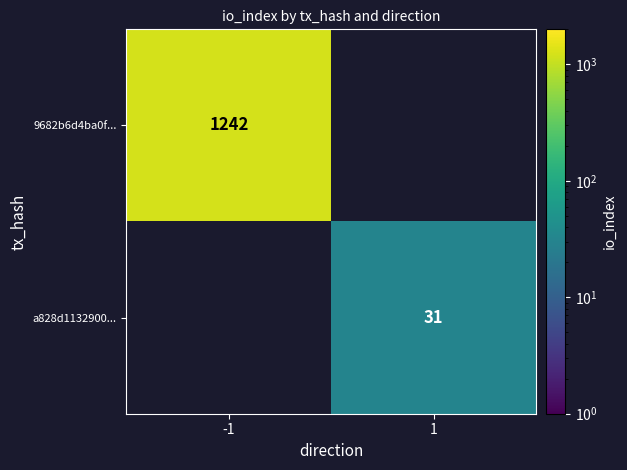

The 9682b6d4ba0f... series shows 671 at -1. True or false?

False